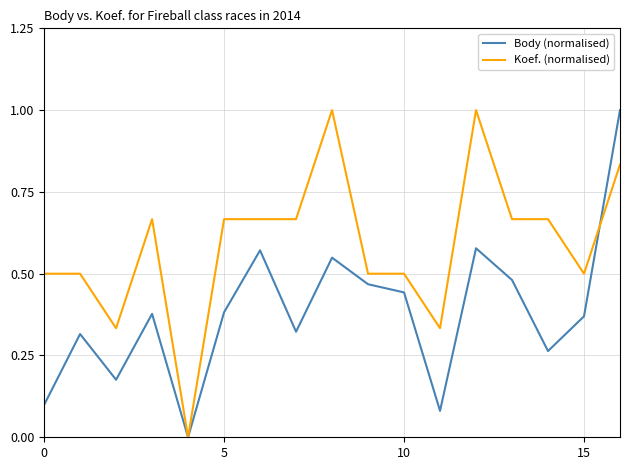

How many distinct data groups are displayed?

2